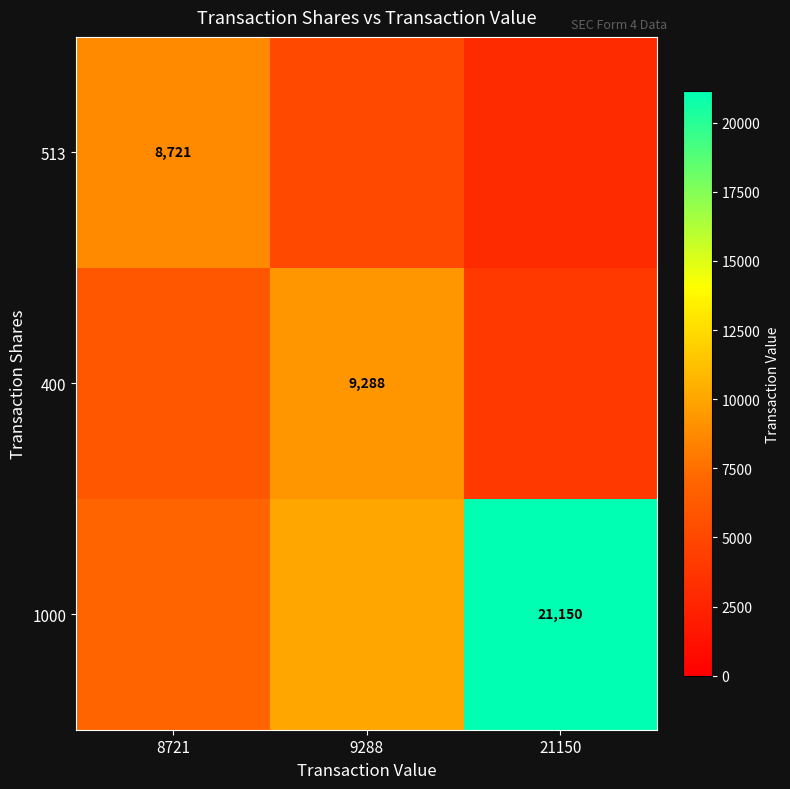

What is the total value across all series at 8721?

21721